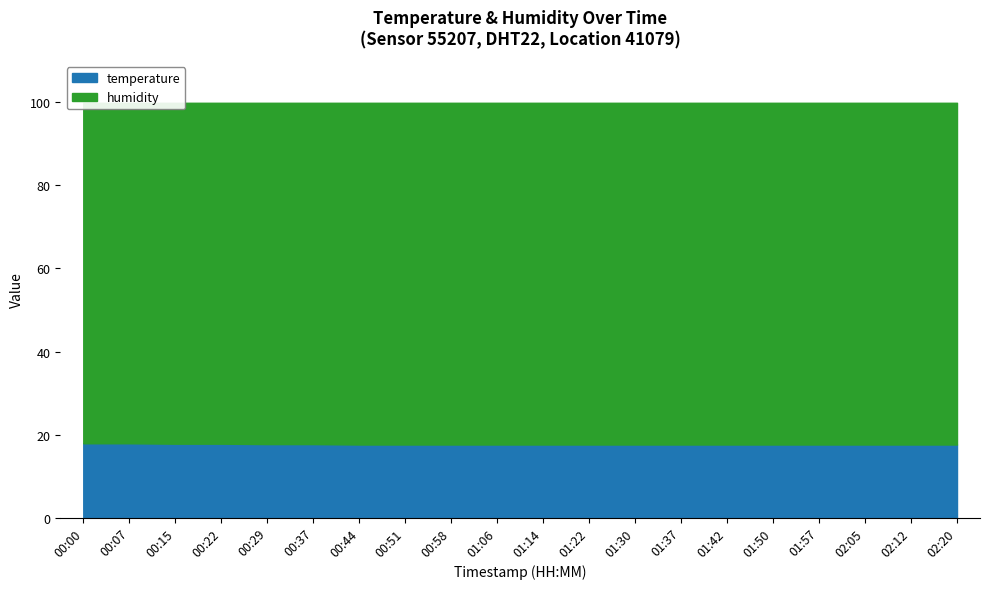

What is the difference between the maximum and minimum values in the temperature series?

0.3